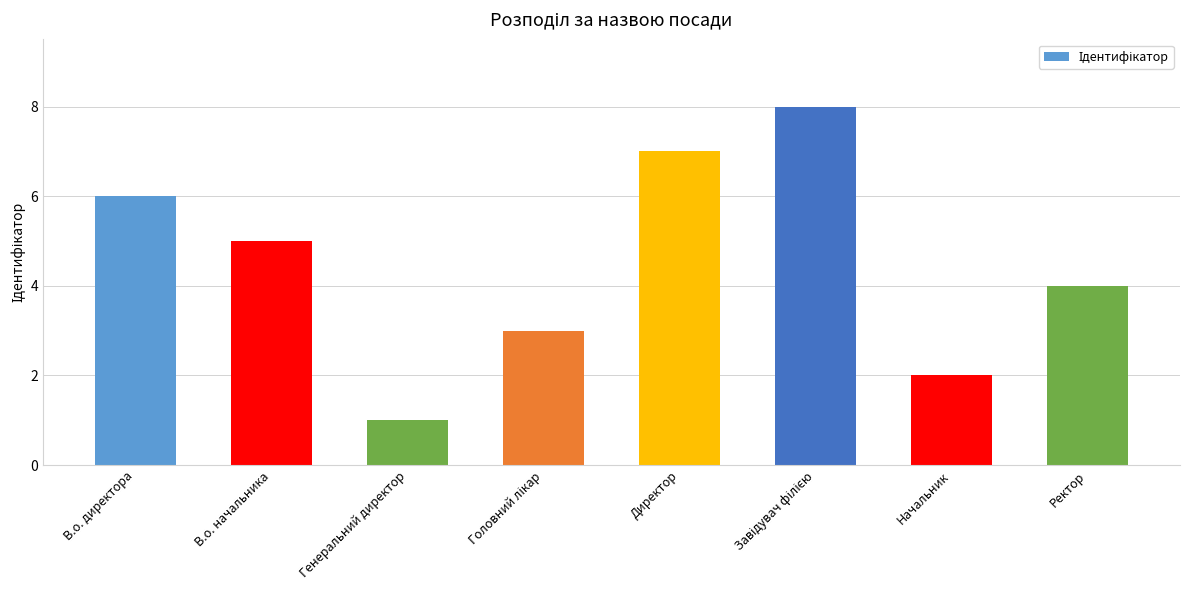

Which has a higher value, Ректор or Директор?

Директор